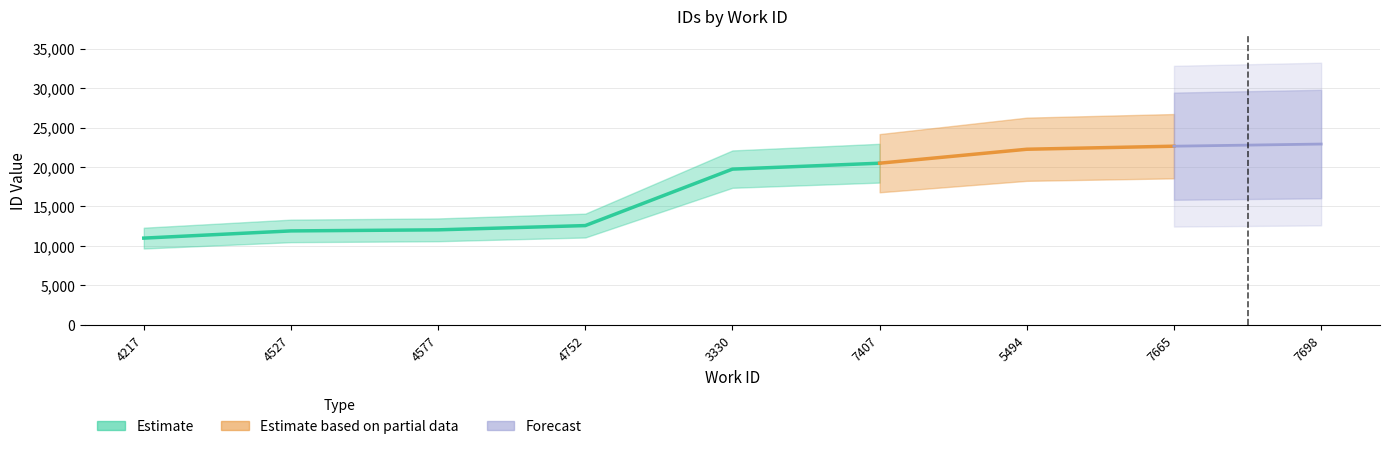

What is the smallest value displayed?

10991